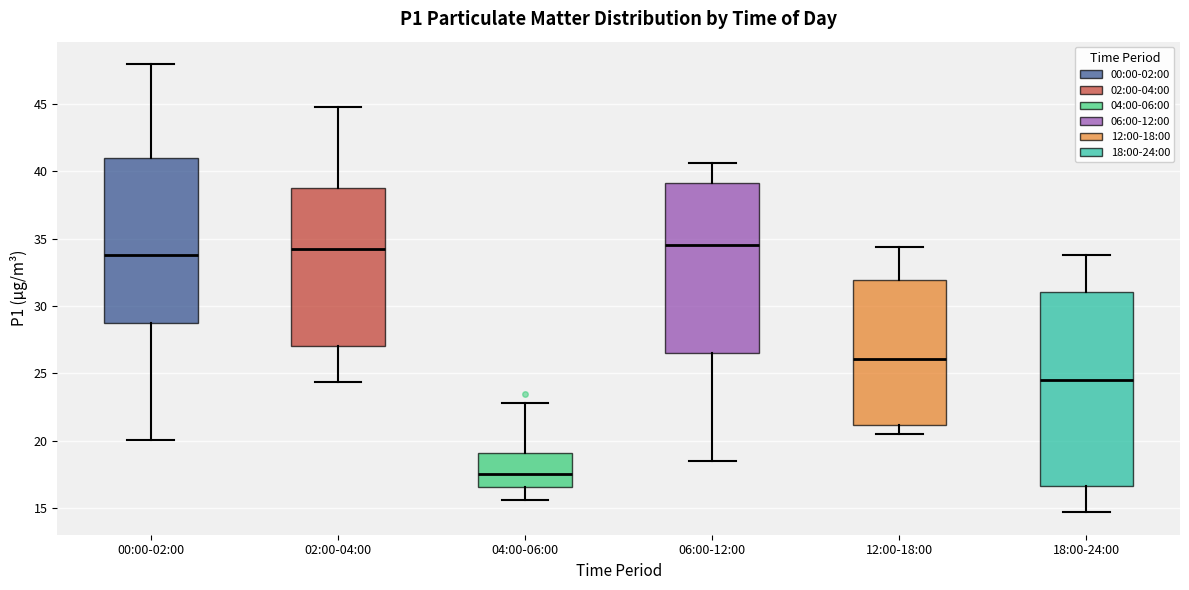

Reading left to right, transcribe this box plot: for each box, give where its median line is, the range the box spans, and where its two whiskers end, as read against the y-axis. The values are not printed on the chart, so give them approximately, as read against the axis.

00:00-02:00: median 34.0, box 28.5 to 41.0, whiskers 20.0 to 48.0
02:00-04:00: median 34.0, box 27.0 to 39.0, whiskers 24.5 to 45.0
04:00-06:00: median 17.5, box 16.5 to 19.0, whiskers 15.5 to 23.0
06:00-12:00: median 34.5, box 26.5 to 39.0, whiskers 18.5 to 40.5
12:00-18:00: median 26.0, box 21.0 to 32.0, whiskers 20.5 to 34.5
18:00-24:00: median 24.5, box 16.5 to 31.0, whiskers 14.5 to 34.0